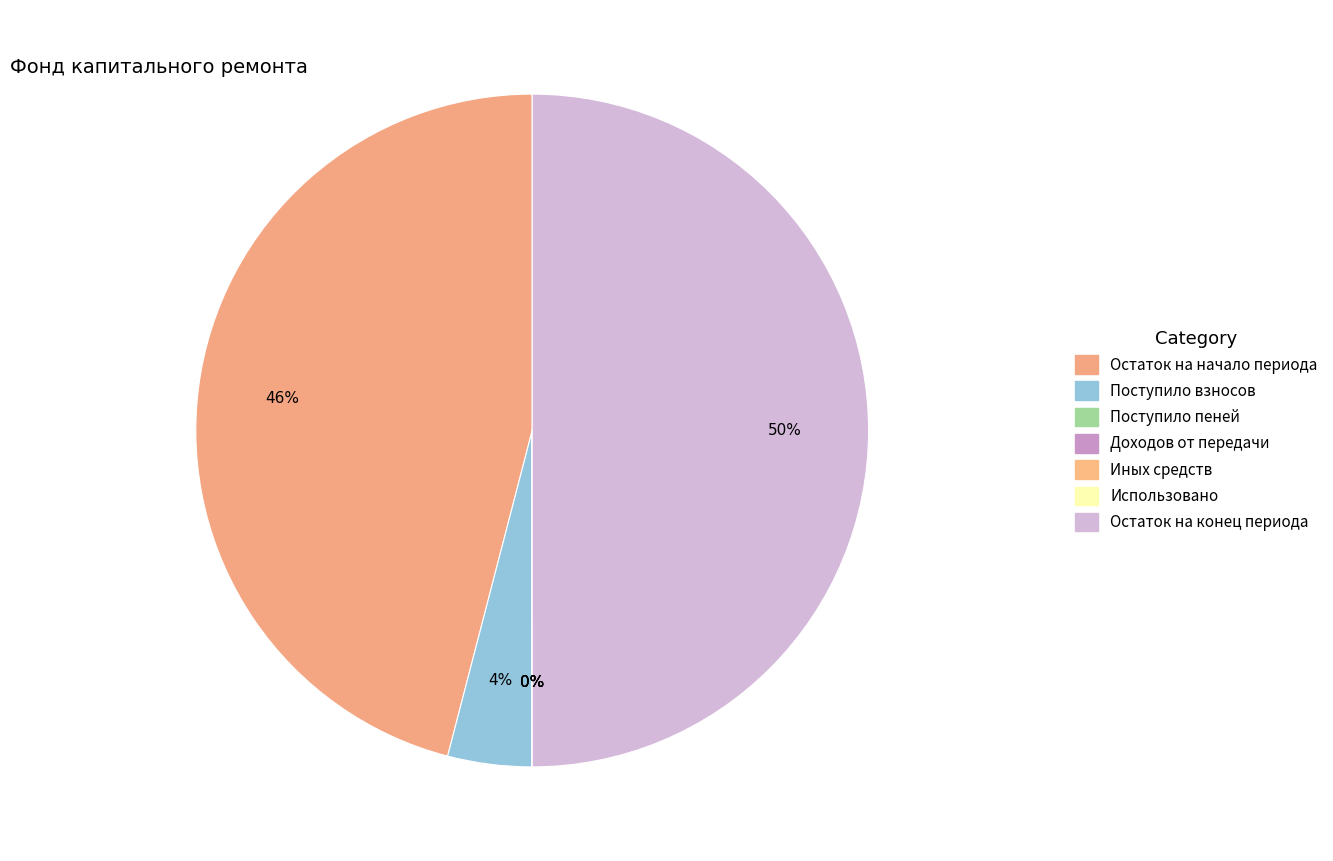

Which slice is the largest?

Остаток на конец периода